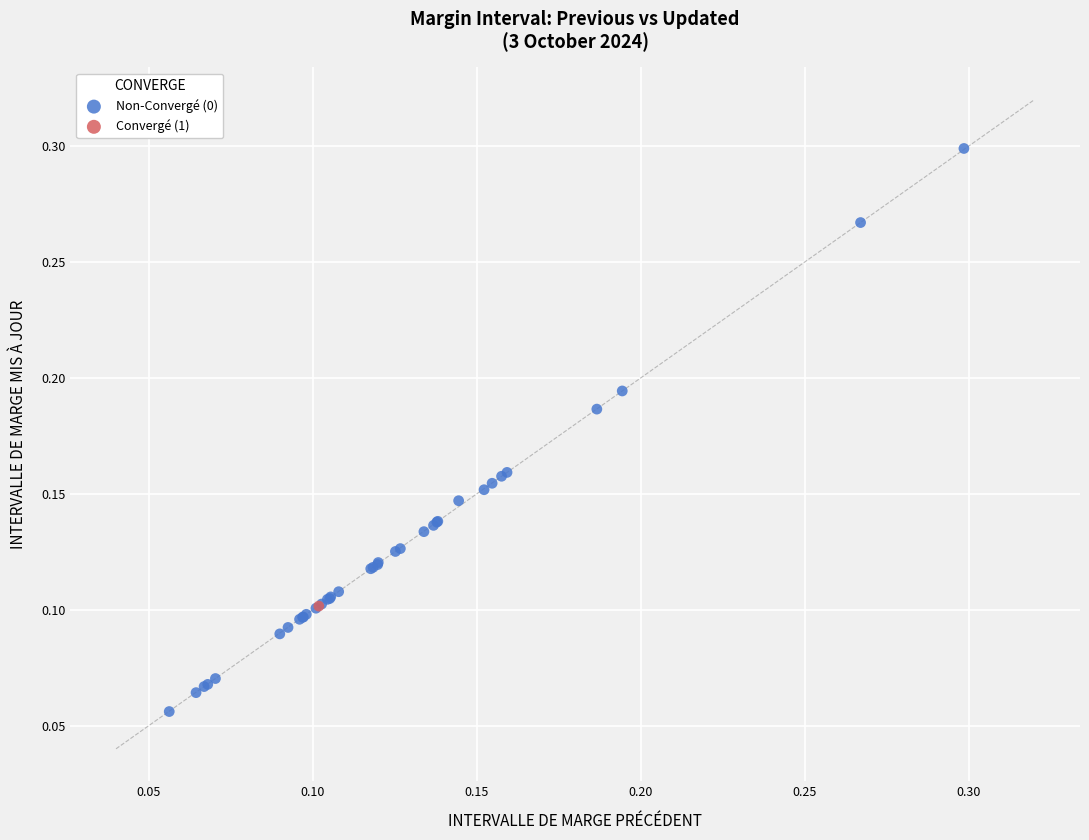

What are all the series names shown in the legend?

Non-Convergé (0), Convergé (1)